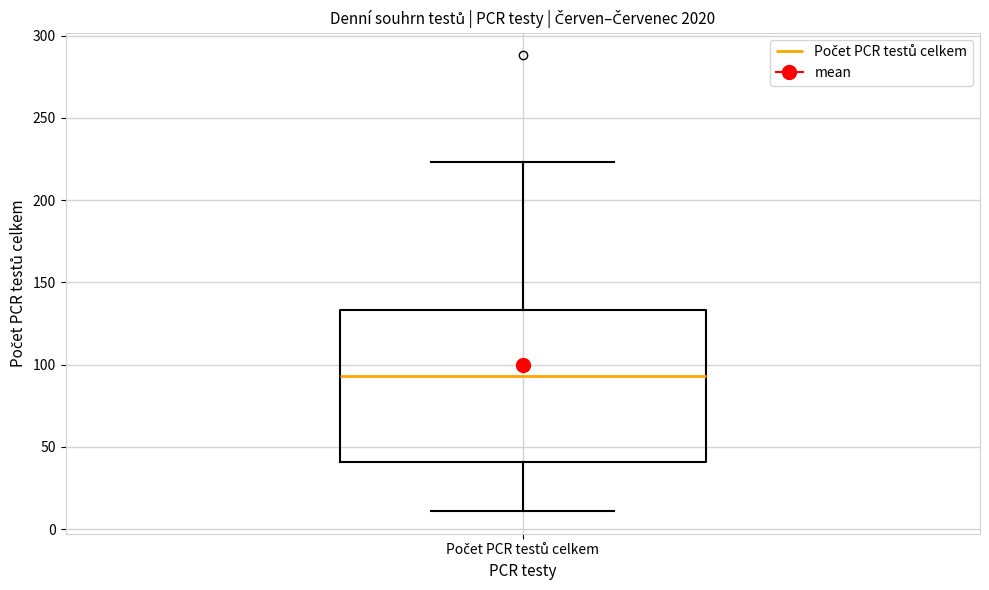

Where does the upper whisker of the box for Počet PCR testů celkem end on the y-axis? The values are not printed on the chart, so give them approximately, as read against the axis.

225